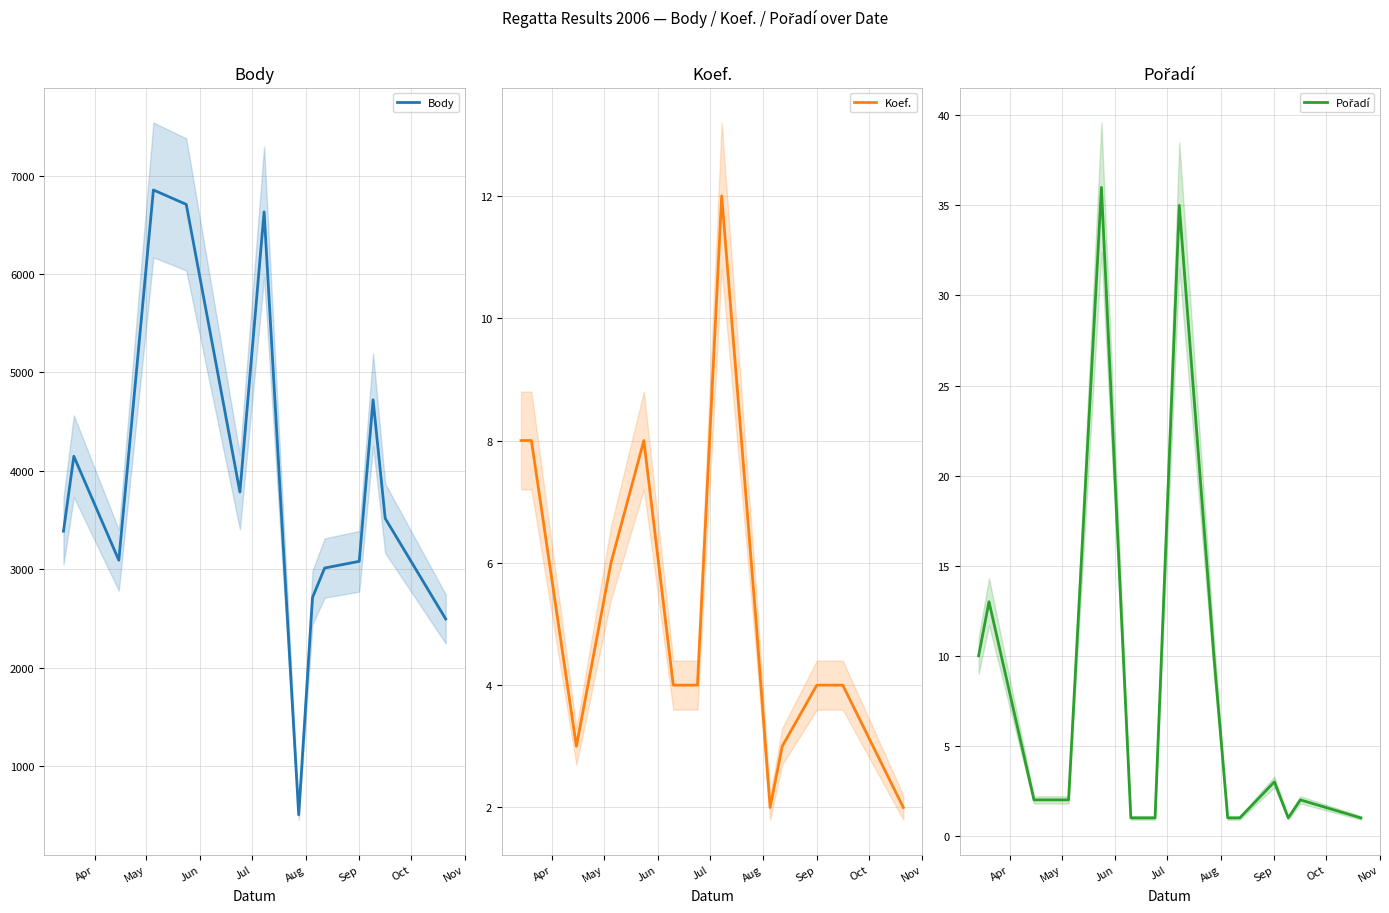

What is the minimum value for Body?

505